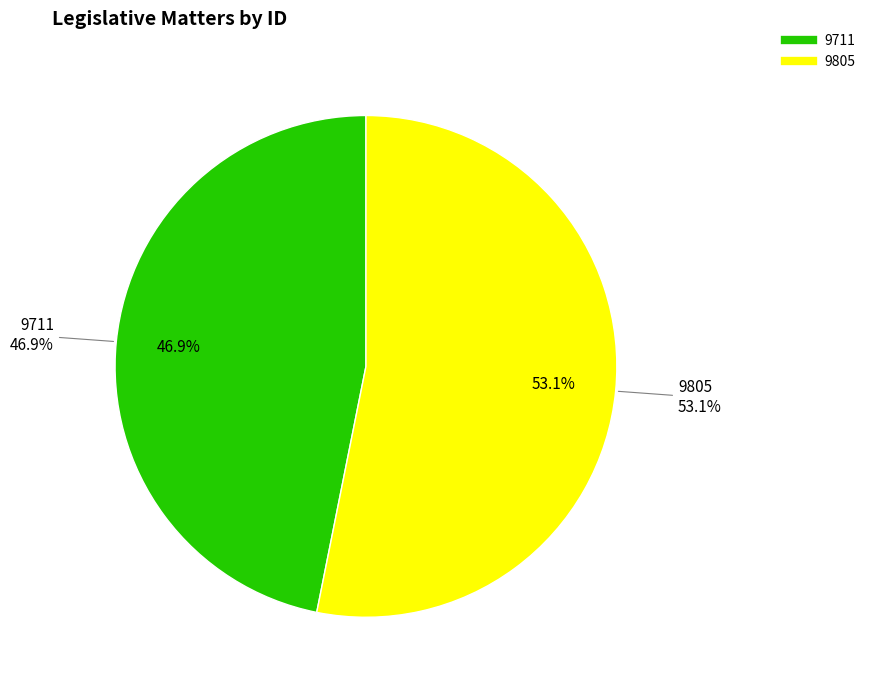

Is it true that 9711 is 47% of the pie?

True